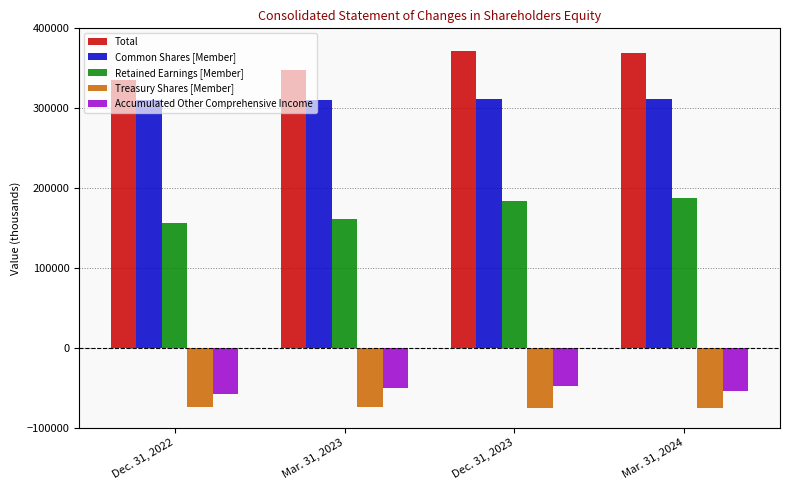

How many data points in Common Shares [Member] are less than 311166?

2